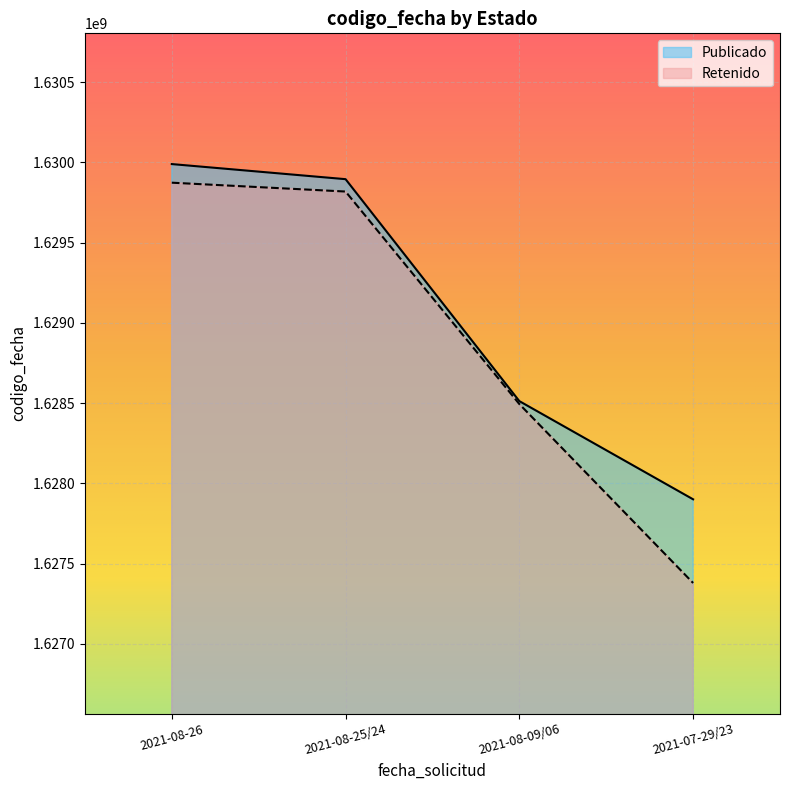

What is the sum of the Publicado values at 2021-08-25/24 and 2021-08-09/06?

3258408380